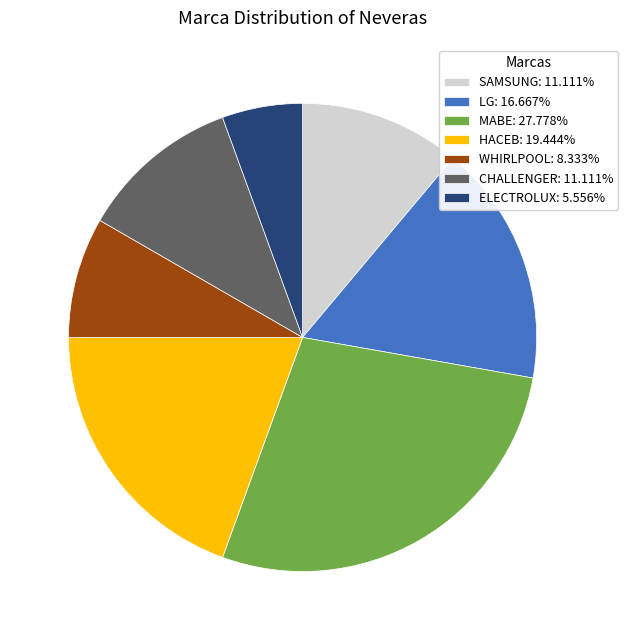

Approximately how many times larger is the value at CHALLENGER: 11.111% compared to WHIRLPOOL: 8.333%?

1.3